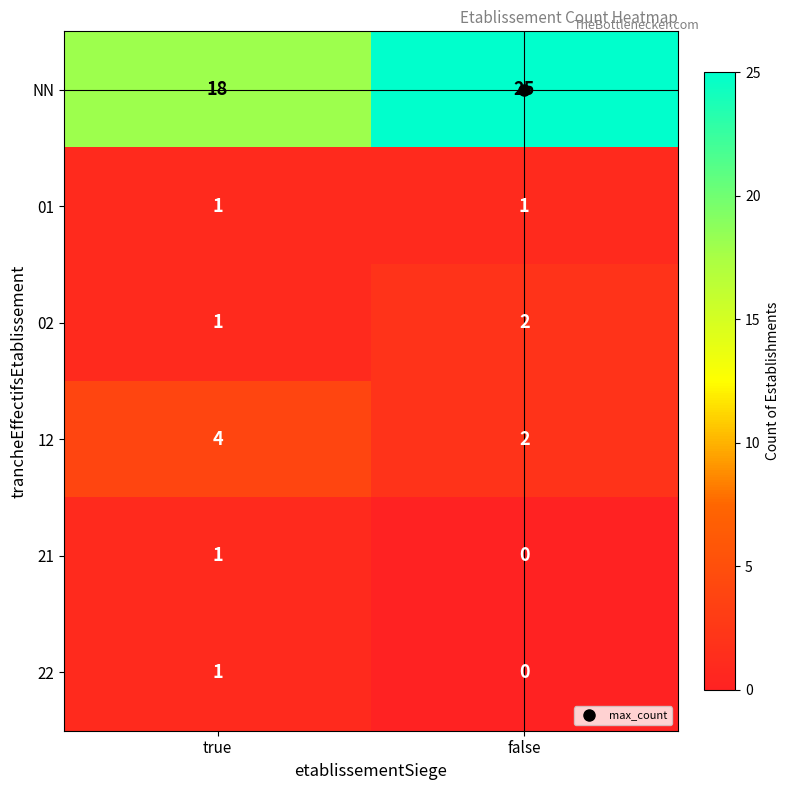

What is the difference between the NN values at true and false?

7